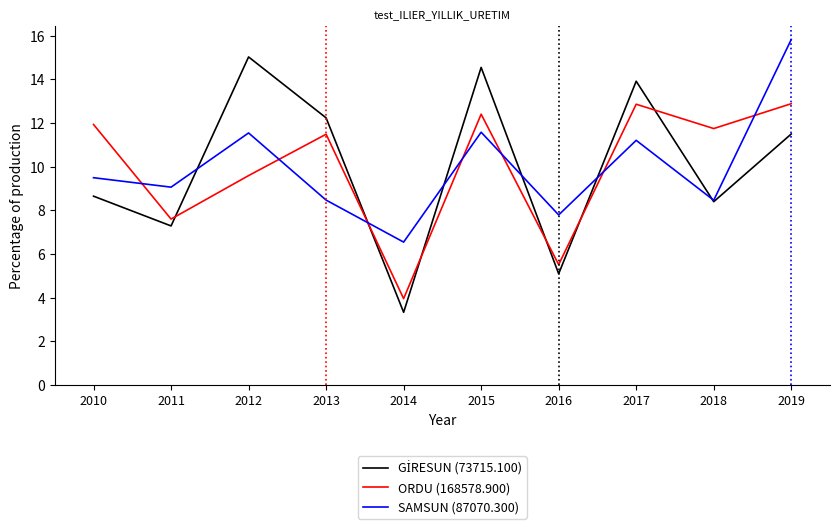

What is the difference between the highest and lowest values at 2011?

1.8